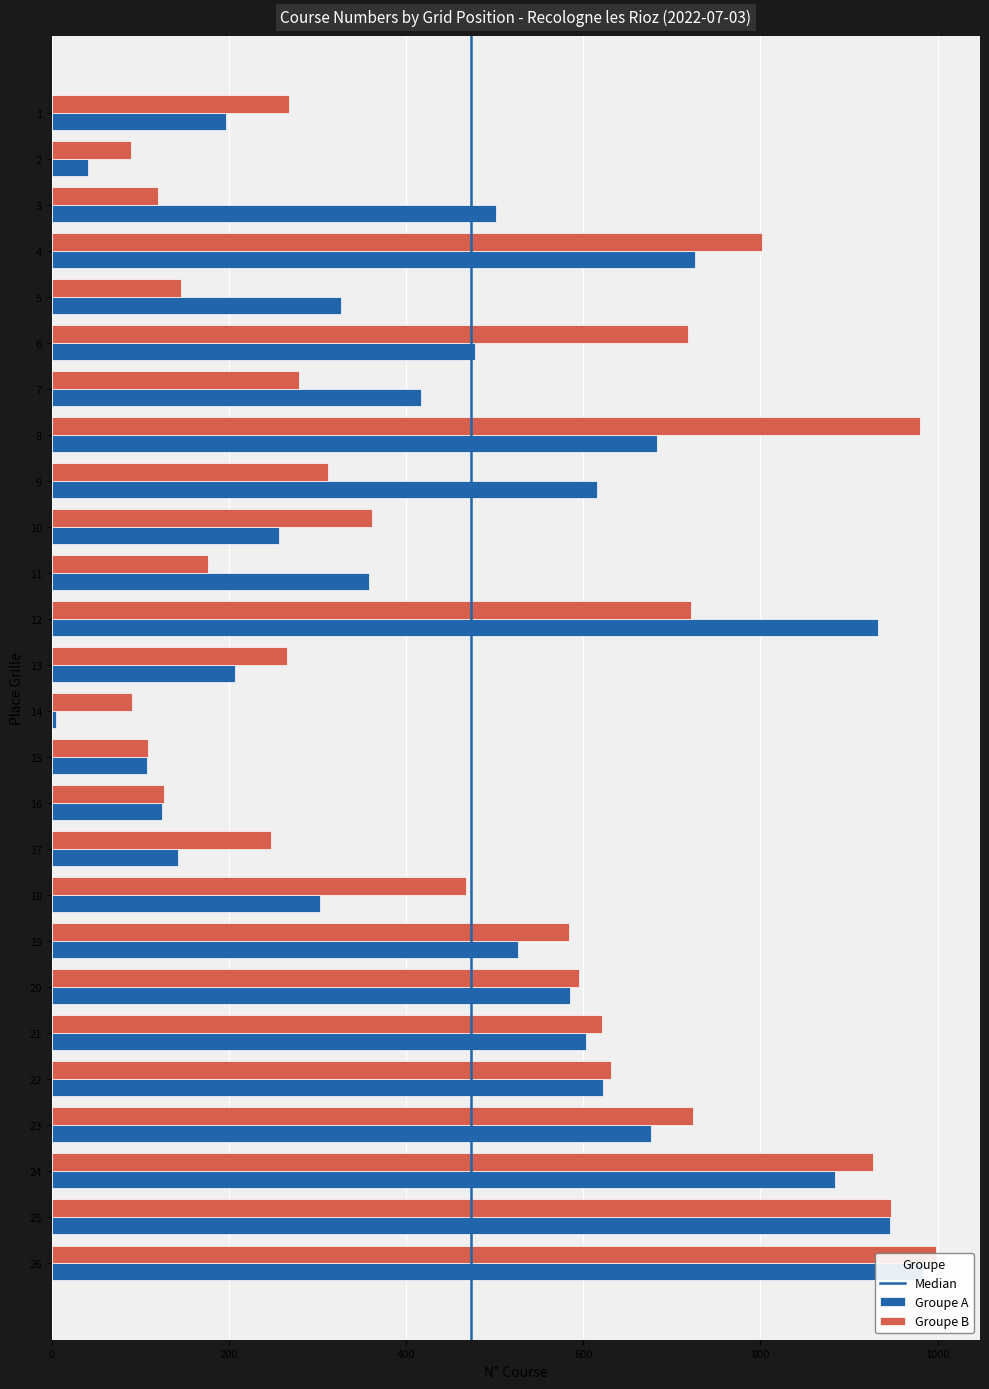

Is it true that Groupe A equals 149 at 11?

False